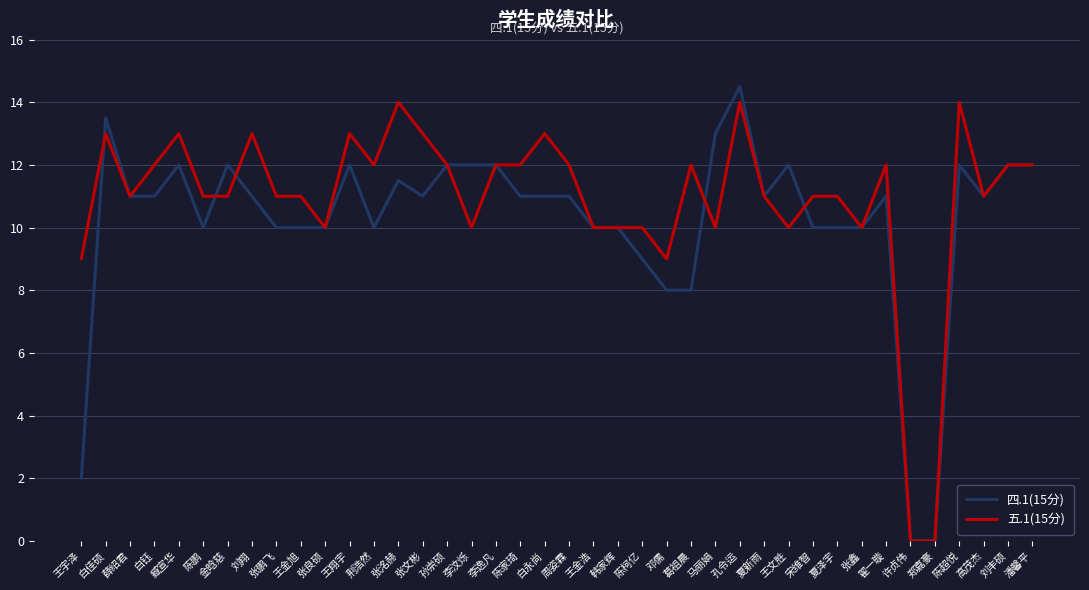

At 马丽娟, list the series in order from largest to smallest.

四.1(15分), 五.1(15分)